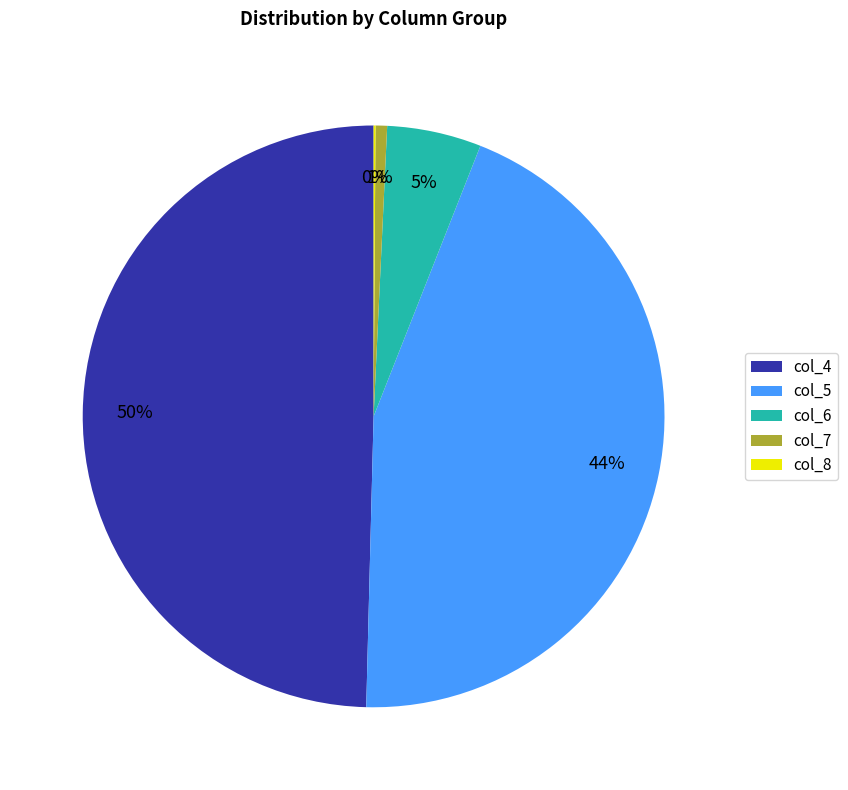

Does col_4 account for over 50% of the chart?

No